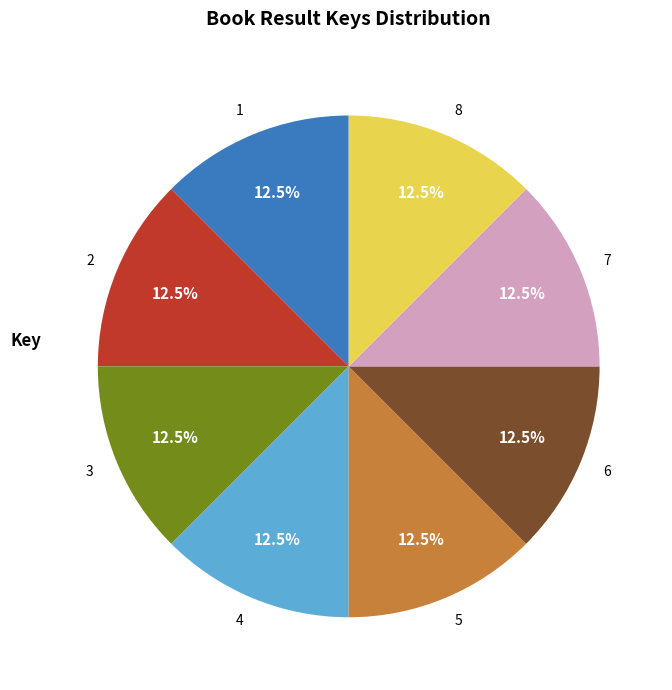

What is the ratio of the value at 5 to the value at 7?

1.0